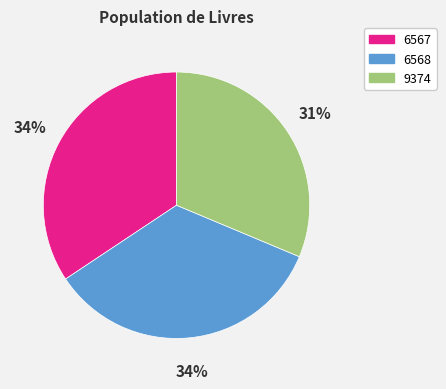

What is the smallest slice in the pie chart?

9374